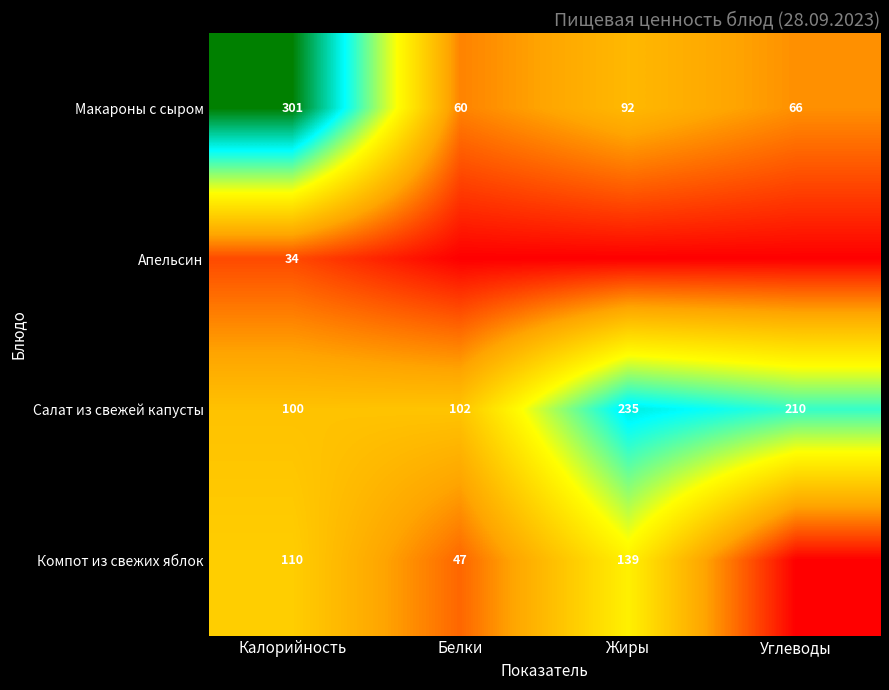

Count the number of data series in this chart.

4